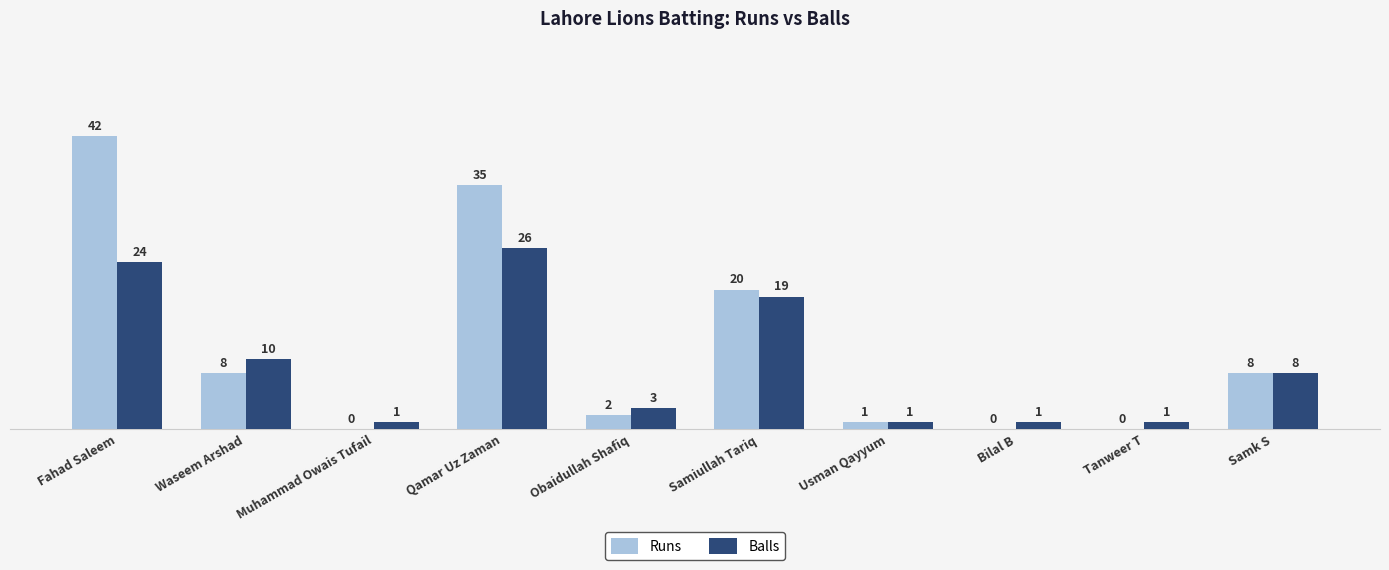

What is the highest value of the Balls series?

26